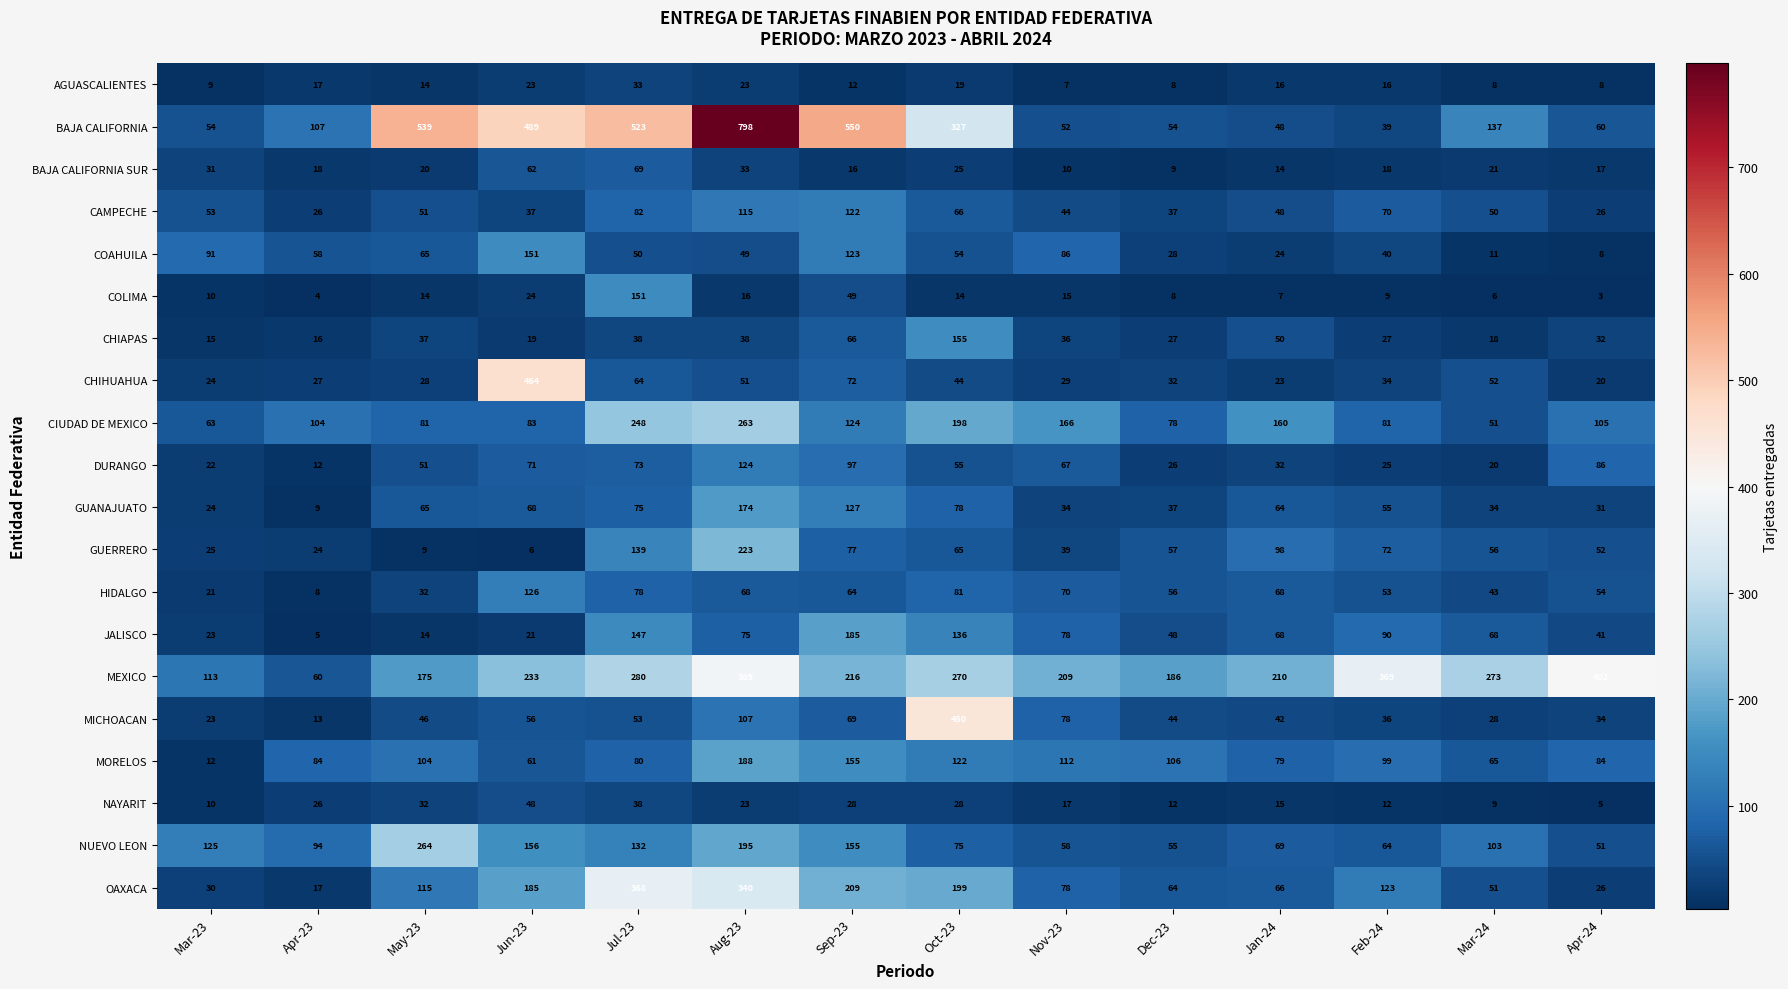

At Feb-24, list the series in order from largest to smallest.

MEXICO, OAXACA, MORELOS, JALISCO, CIUDAD DE MEXICO, GUERRERO, CAMPECHE, NUEVO LEON, GUANAJUATO, HIDALGO, COAHUILA, BAJA CALIFORNIA, MICHOACAN, CHIHUAHUA, CHIAPAS, DURANGO, BAJA CALIFORNIA SUR, AGUASCALIENTES, NAYARIT, COLIMA